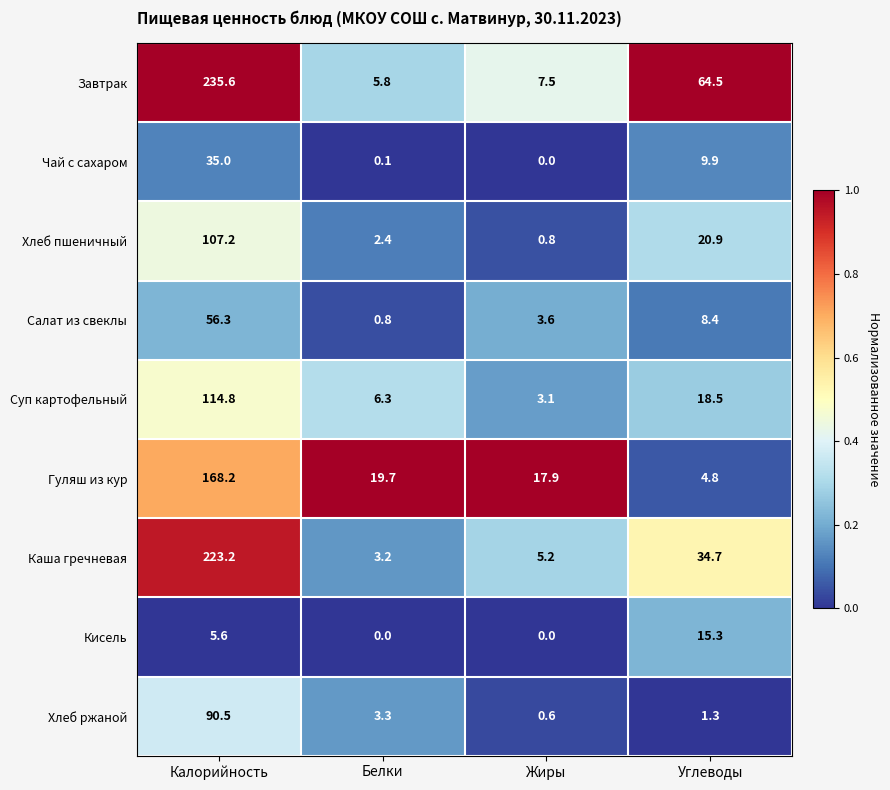

The Гуляш из кур series shows 25.7 at Белки. True or false?

False